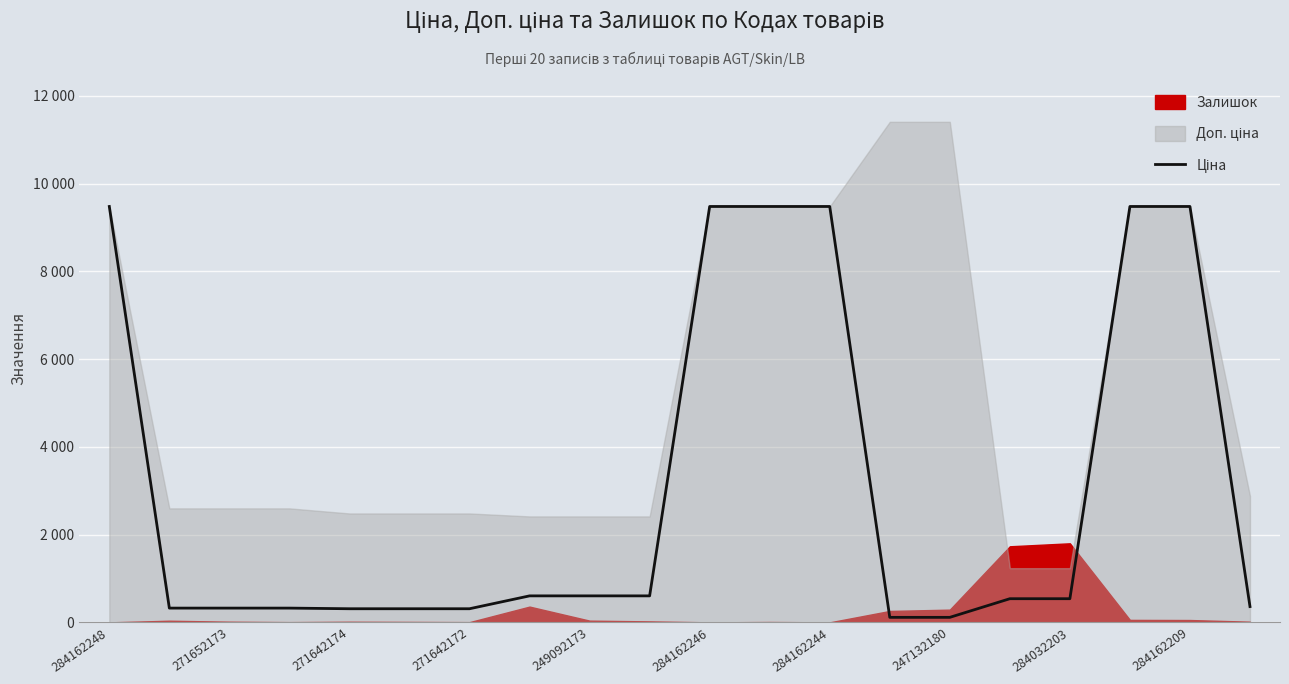

Does the chart display data point markers on the line(s)?

No